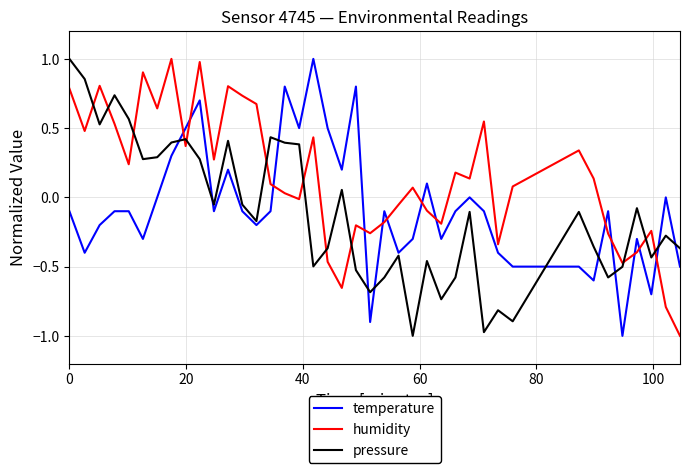

True or false: humidity and pressure cross at least once.

True